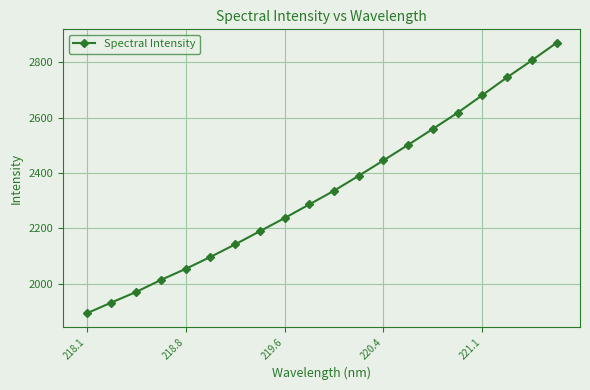

What is the difference between the maximum and second lowest values?

938.6